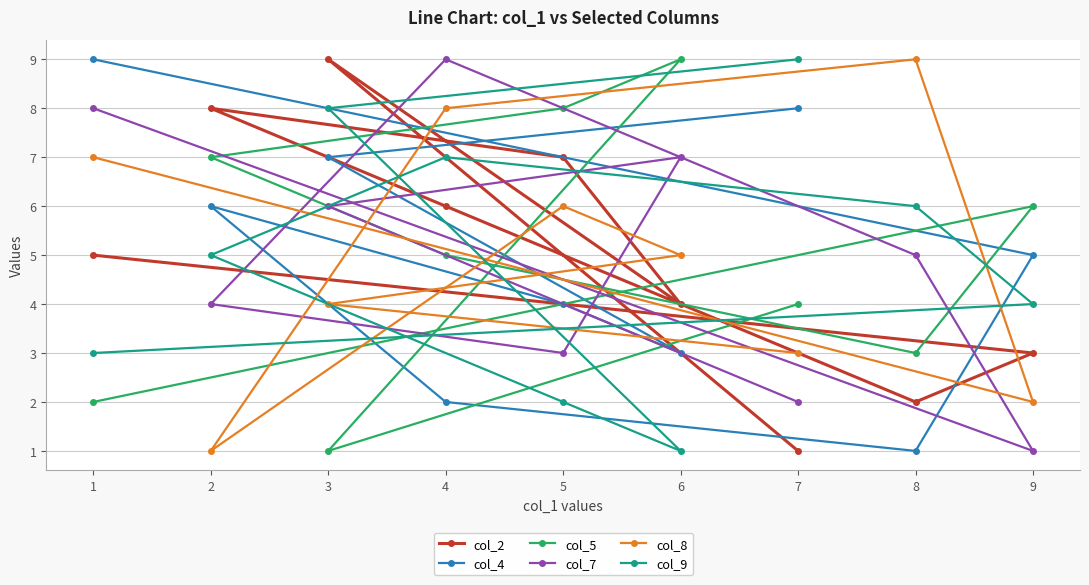

Rank the categories by col_8 value from highest to lowest.

8, 4, 1, 5, 6, 3, 7, 9, 2